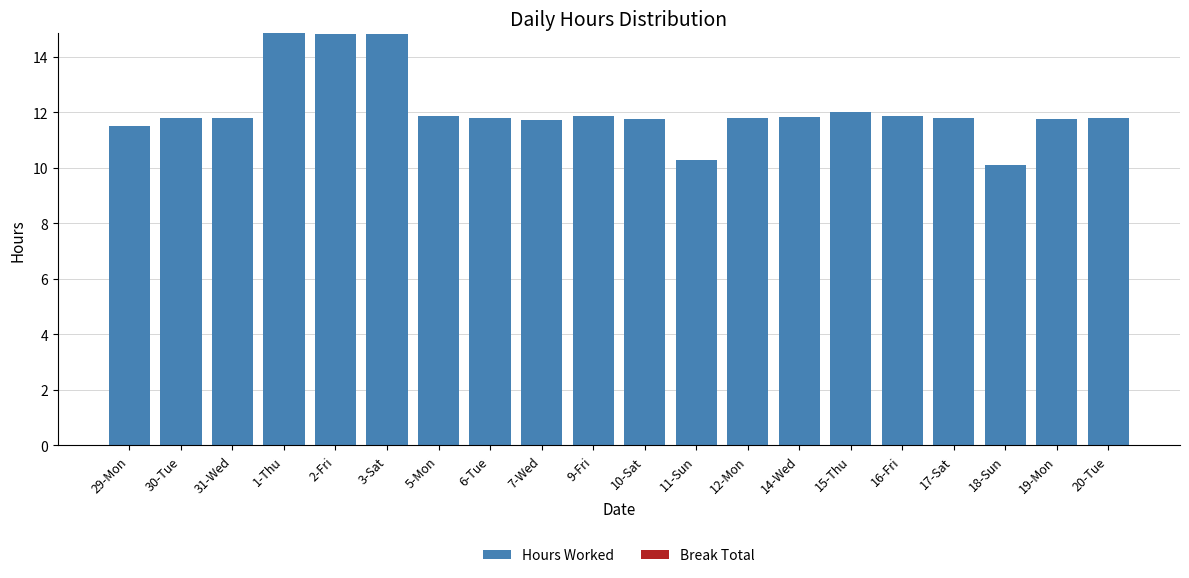

Which has a higher value, 17-Sat or 18-Sun?

17-Sat